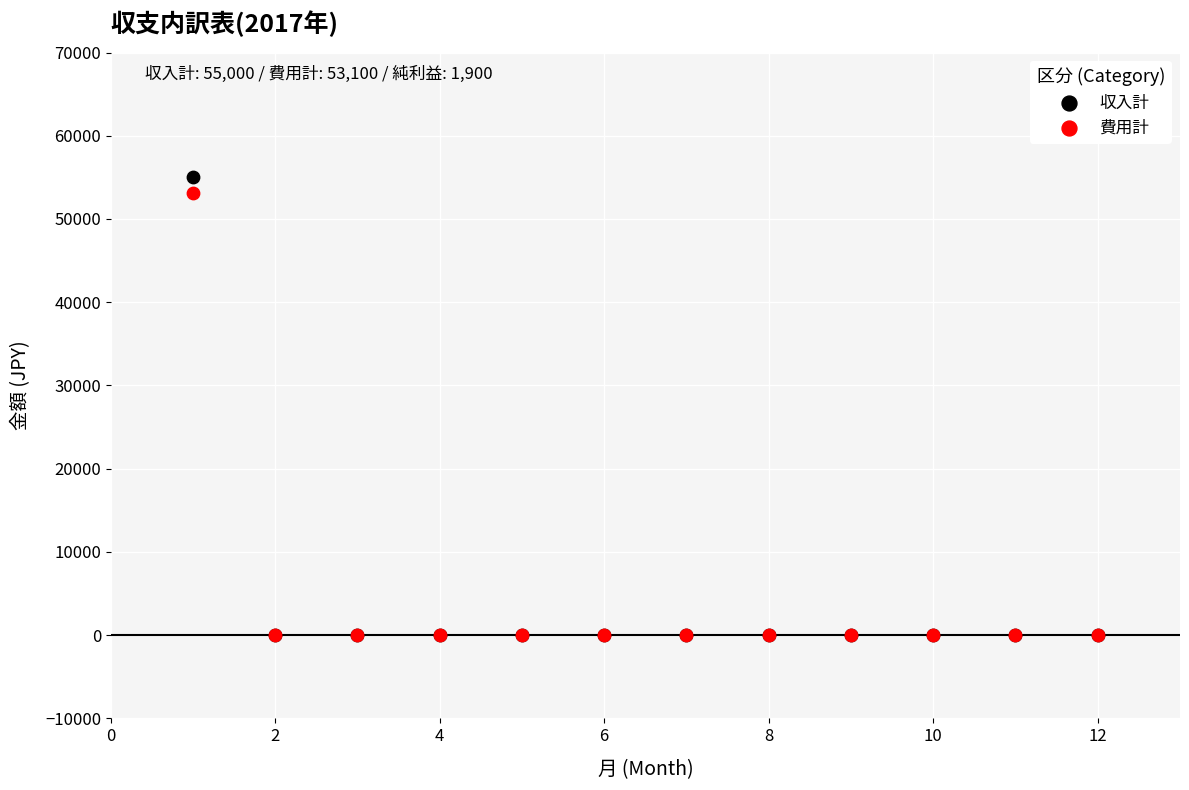

Across all series, what Y value is closest to 27500?

53100